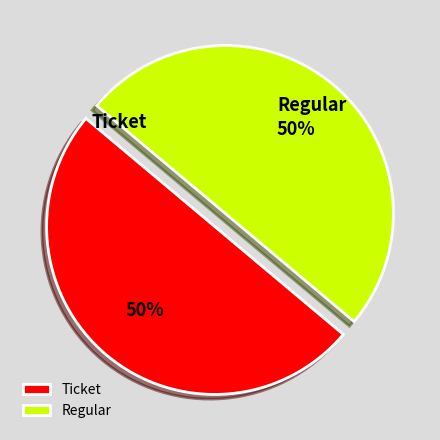

To the nearest percent, what is the difference between the largest and smallest slice percentages?

0%